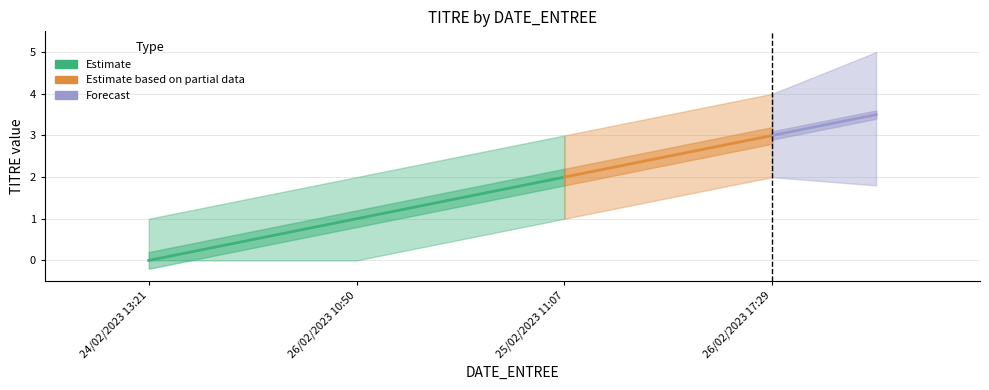

The value of TITRE at 25/02/2023 11:07 is 2. True or false?

True